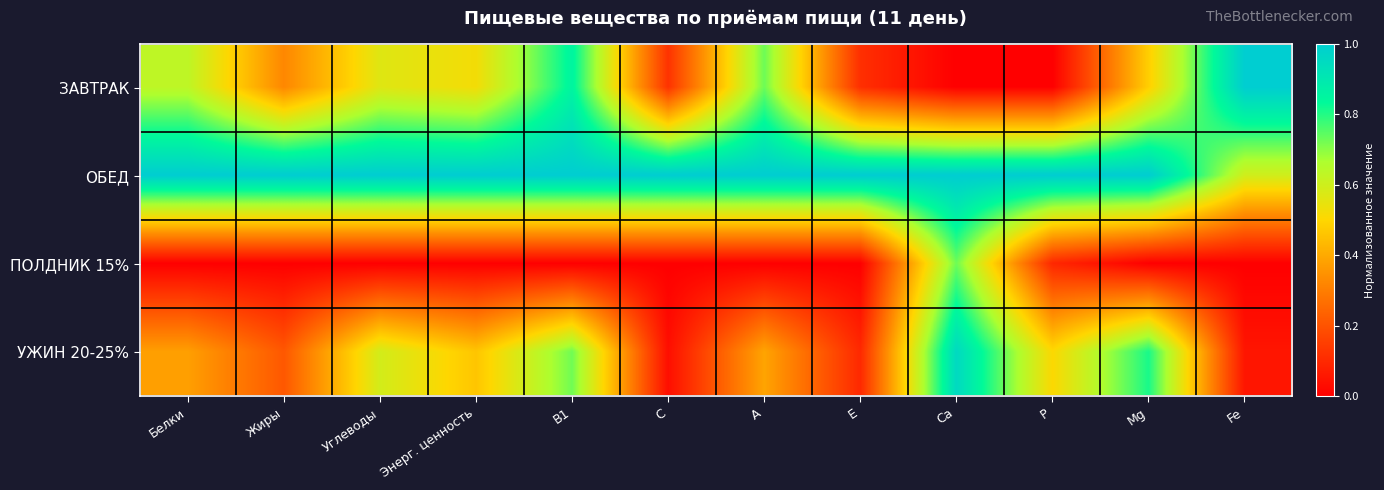

Reading right to left, extract all data points from this chart.

ЗАВТРАК: Fe=1.0	Мg=0.5	Р=0.0	Са=0.0	Е=0.1	А=0.7	С=0.1	В1=0.9	Энерг. ценность=0.5	Углеводы=0.6	Жиры=0.3	Белки=0.6
ОБЕД: Fe=0.6	Мg=1.0	Р=1.0	Са=1.0	Е=1.0	А=1.0	С=1.0	В1=1.0	Энерг. ценность=1.0	Углеводы=1.0	Жиры=1.0	Белки=1.0
ПОЛДНИК 15%: Fe=0.0	Мg=0.0	Р=0.1	Са=0.7	Е=0.0	А=0.0	С=0.0	В1=0.0	Энерг. ценность=0.0	Углеводы=0.0	Жиры=0.0	Белки=0.0
УЖИН 20-25%: Fe=0.1	Мg=0.8	Р=0.5	Са=1.0	Е=0.1	А=0.4	С=0.0	В1=0.7	Энерг. ценность=0.5	Углеводы=0.6	Жиры=0.2	Белки=0.4